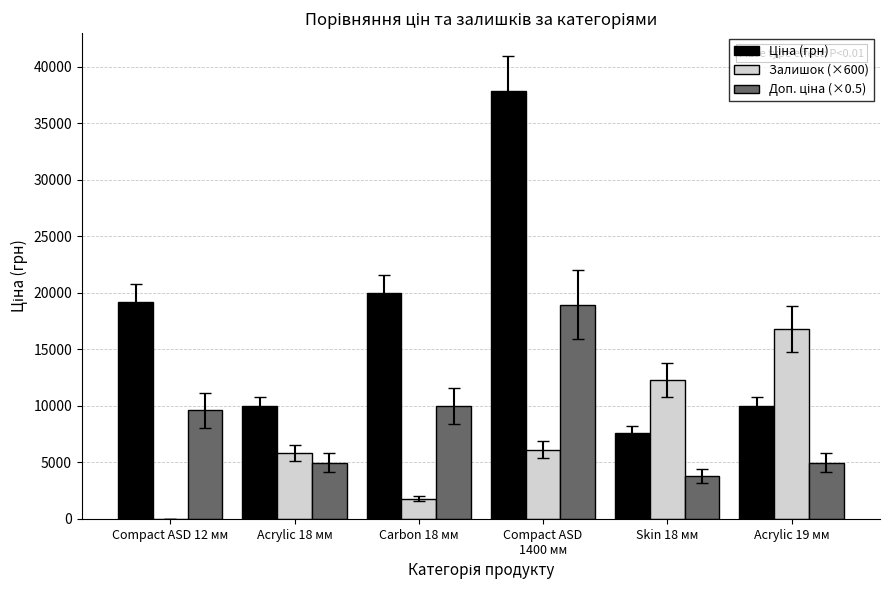

What is the total value across all series at Acrylic 18 мм?

20764.5